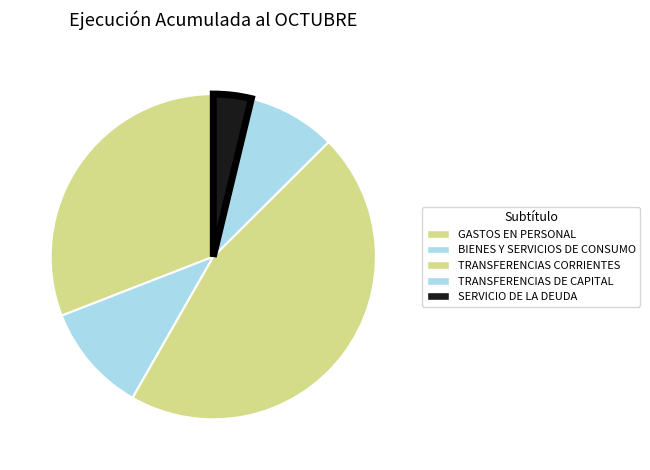

How many segments does this pie chart have?

5